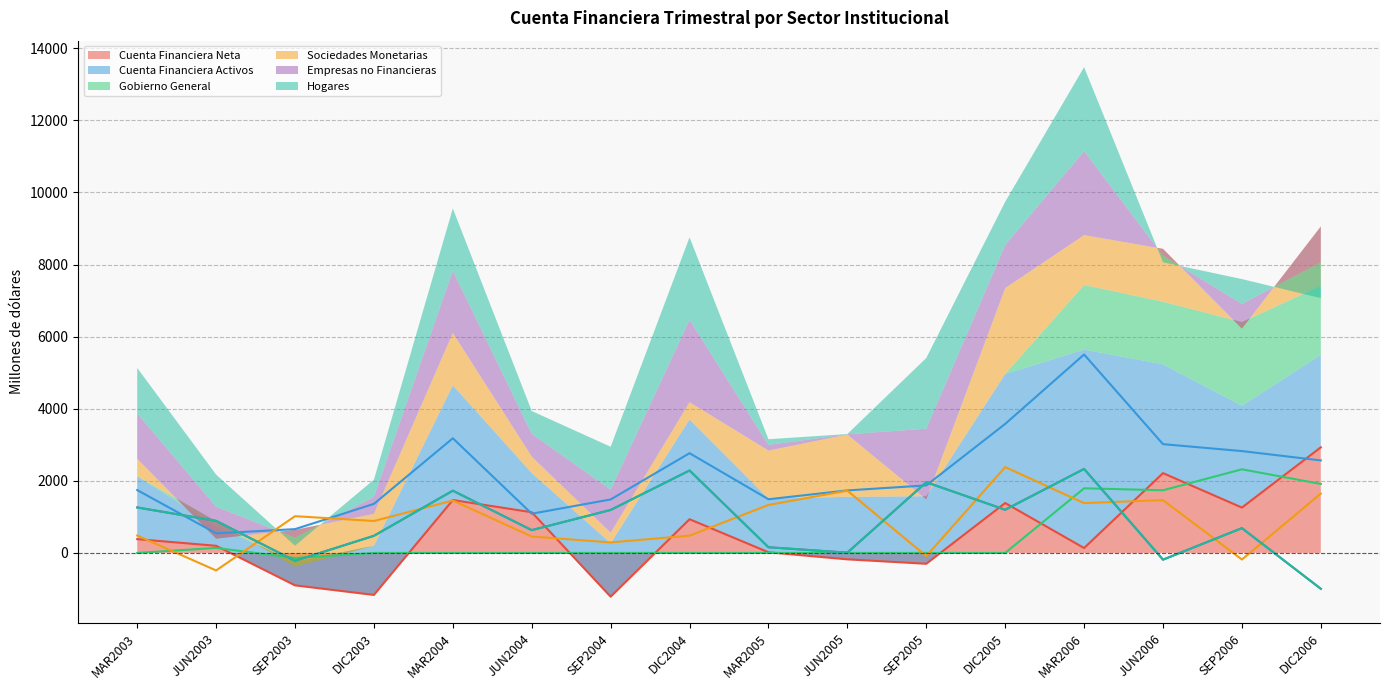

List the labels in order of Hogares value, largest first.

MAR2006, DIC2004, SEP2005, MAR2004, MAR2003, DIC2005, SEP2004, JUN2003, SEP2006, JUN2004, DIC2003, MAR2005, JUN2005, JUN2006, SEP2003, DIC2006